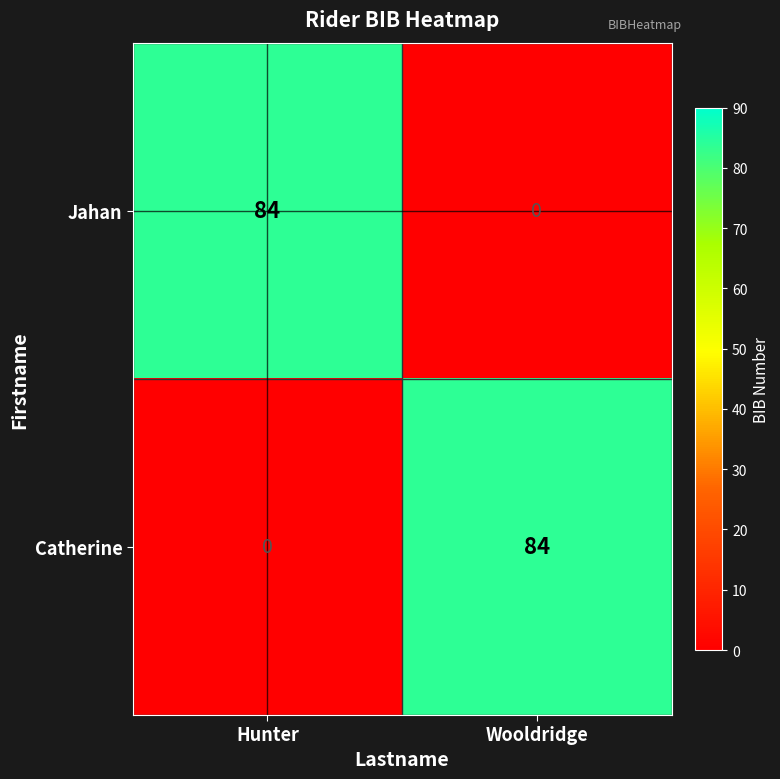

The value of Jahan at Hunter is 137. True or false?

False